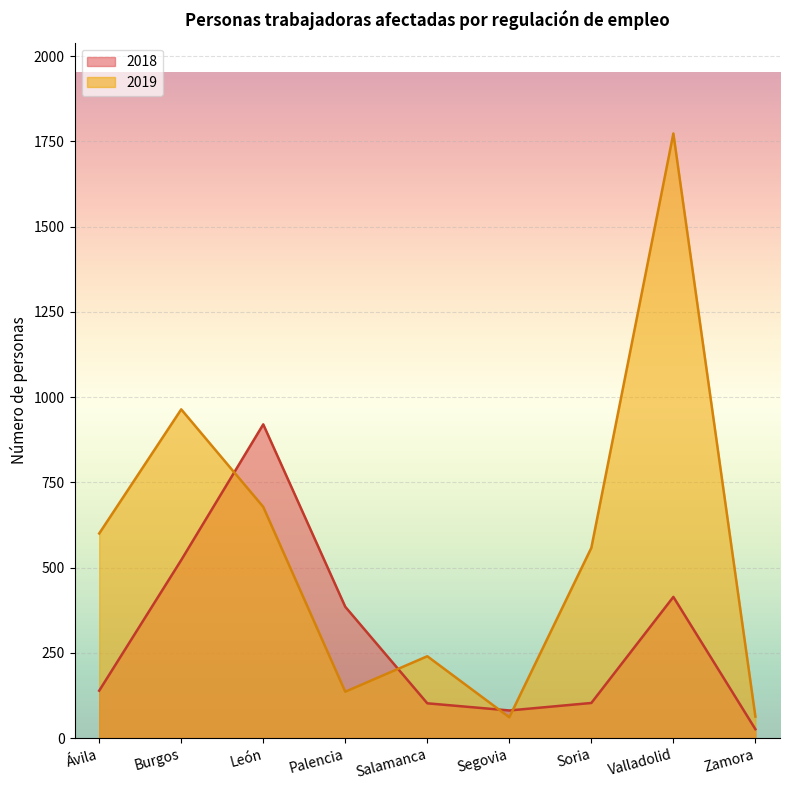

What is the minimum value for 2018?

26